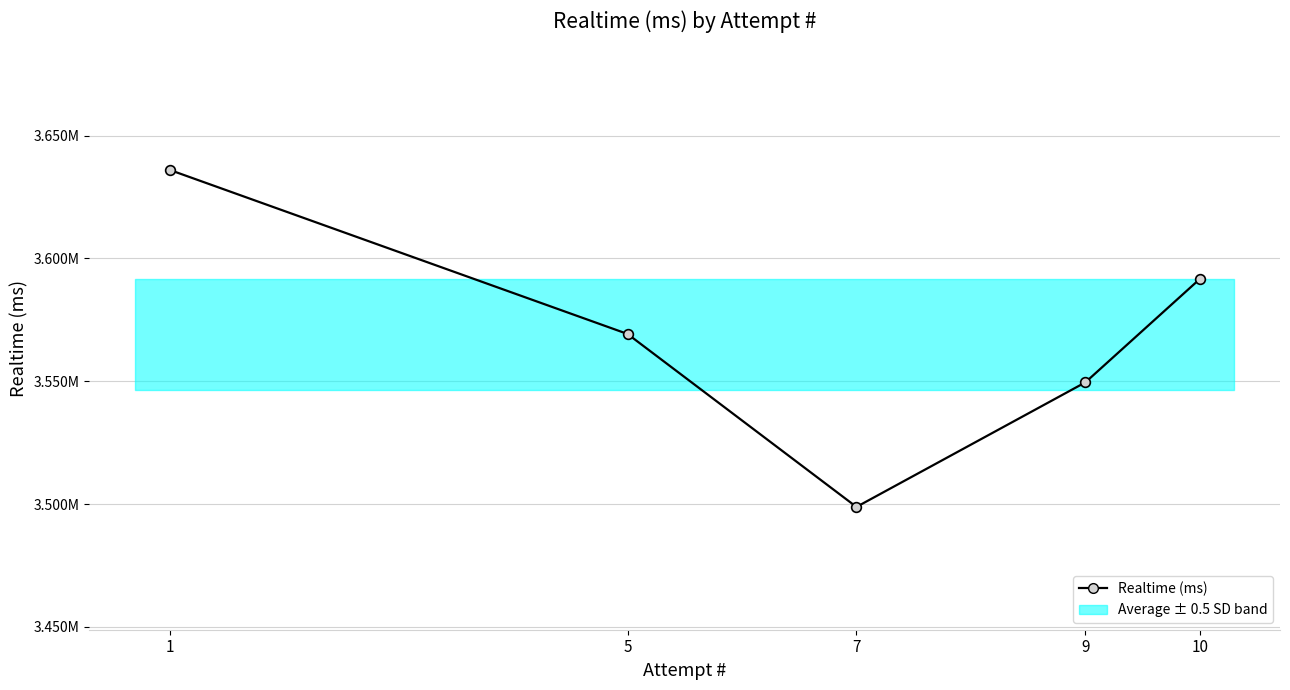

Reading left to right, extract all data points from this chart.

3636058	3569253	3498817	3549544	3591651